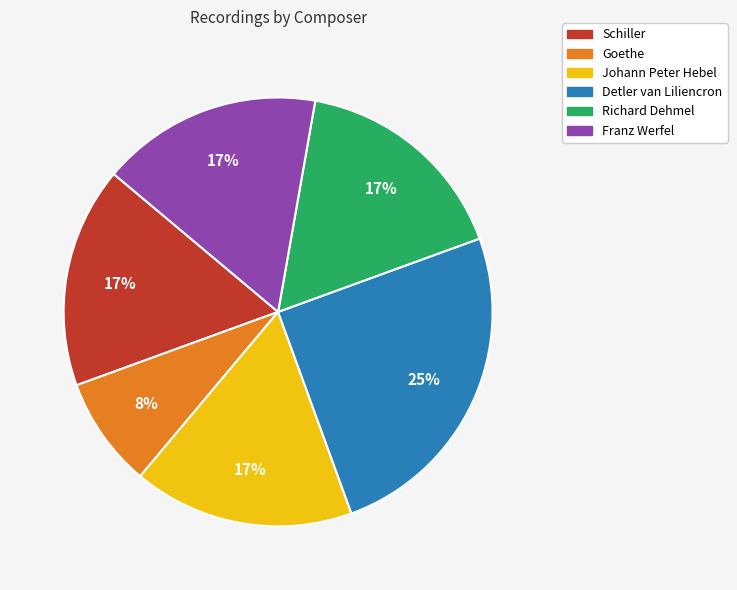

To the nearest percent, what is the average slice percentage?

17%